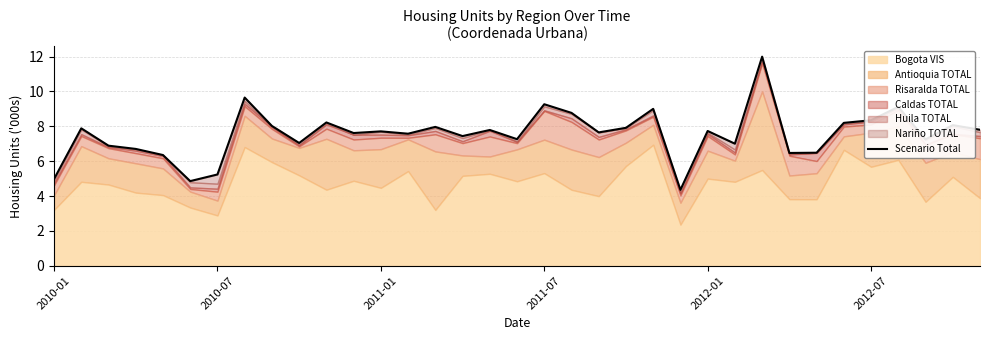

Reading left to right, what are all the values shown in this chart?

5.0	7.9	6.9	6.7	6.4	4.9	5.2	9.7	8.0	7.0	8.2	7.6	7.7	7.6	8.0	7.4	7.8	7.3	9.3	8.8	7.7	7.9	9.0	4.4	7.7	7.0	12.0	6.5	6.5	8.2	8.3	9.1	7.3	8.1	7.8